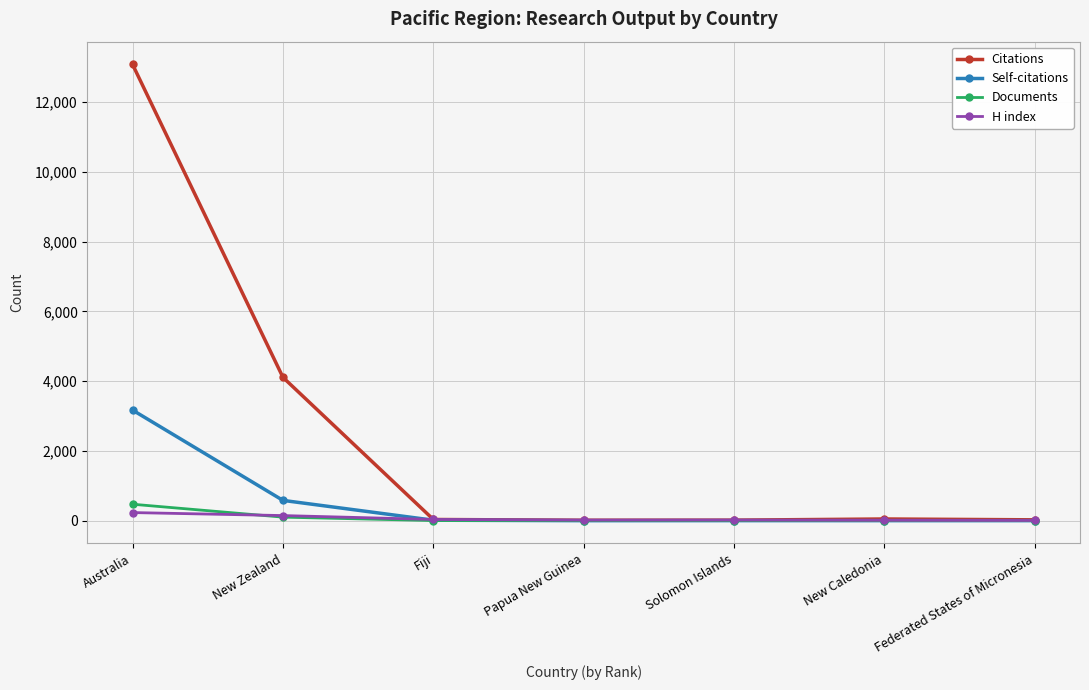

What is the label of the 7th point from the left?

Federated States of Micronesia